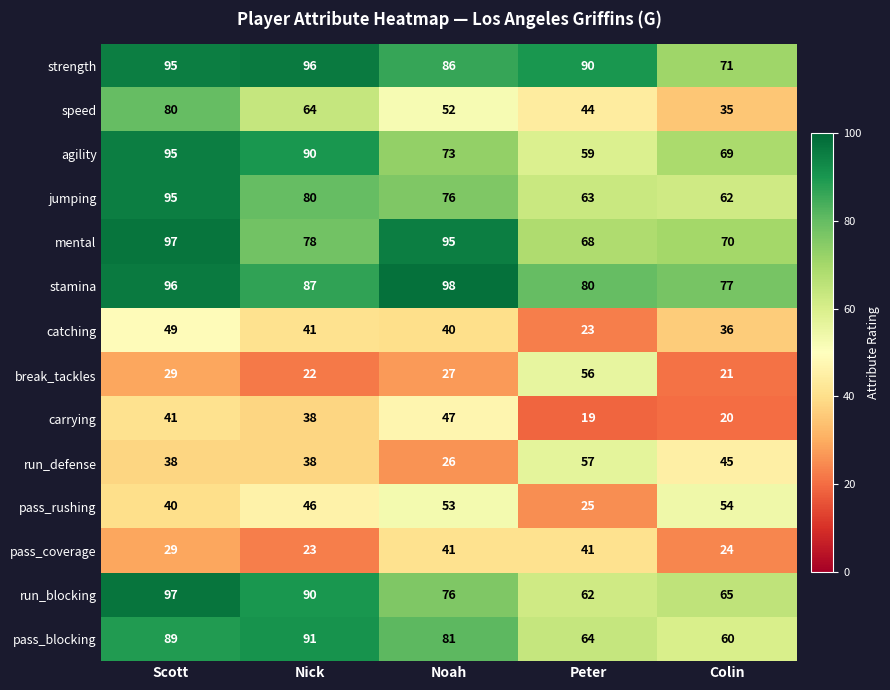

What is the minimum value for carrying?

19